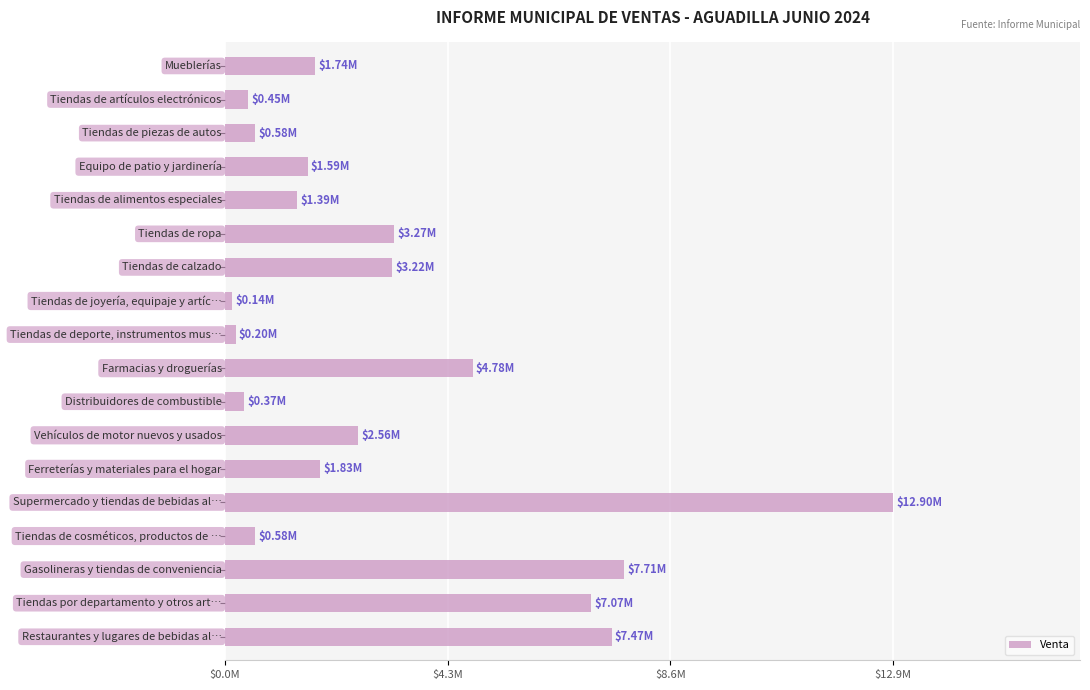

What is the greatest value displayed?

12902020.4